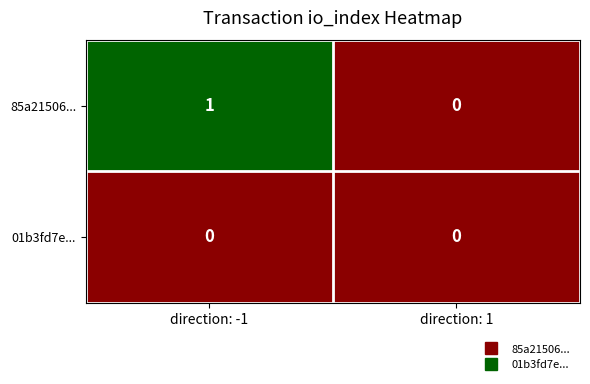

List the series in order of their overall mean, highest first.

85a21506..., 01b3fd7e...